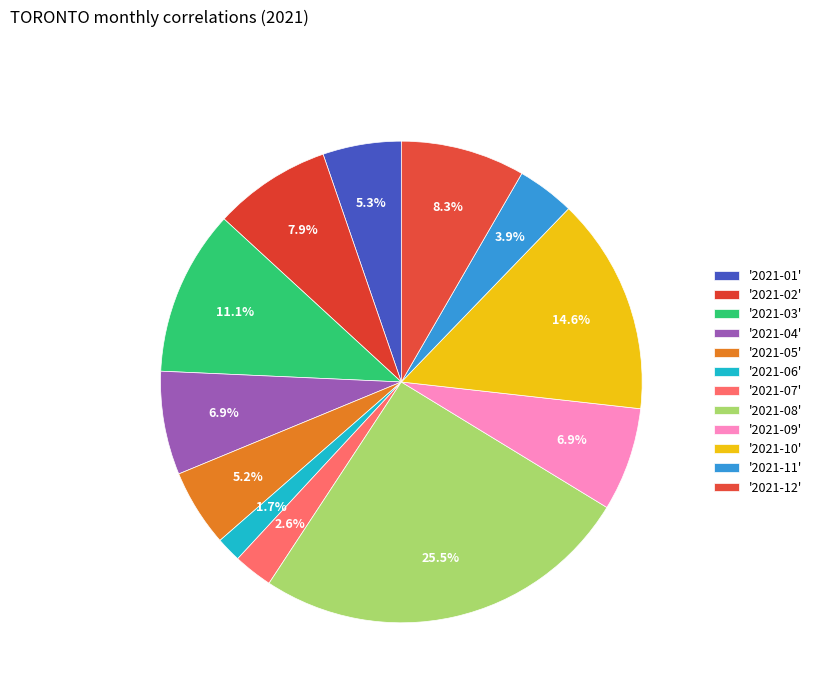

Count the number of slices in the pie.

12